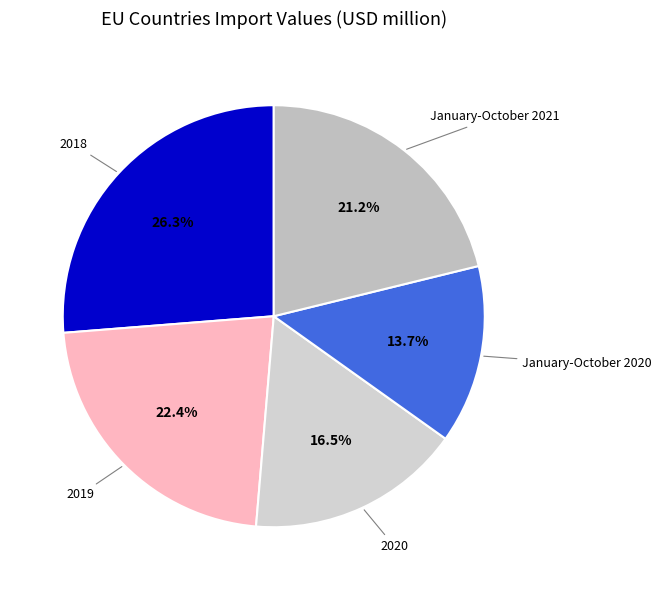

Rank the categories by value from lowest to highest.

January-October 2020, 2020, January-October 2021, 2019, 2018